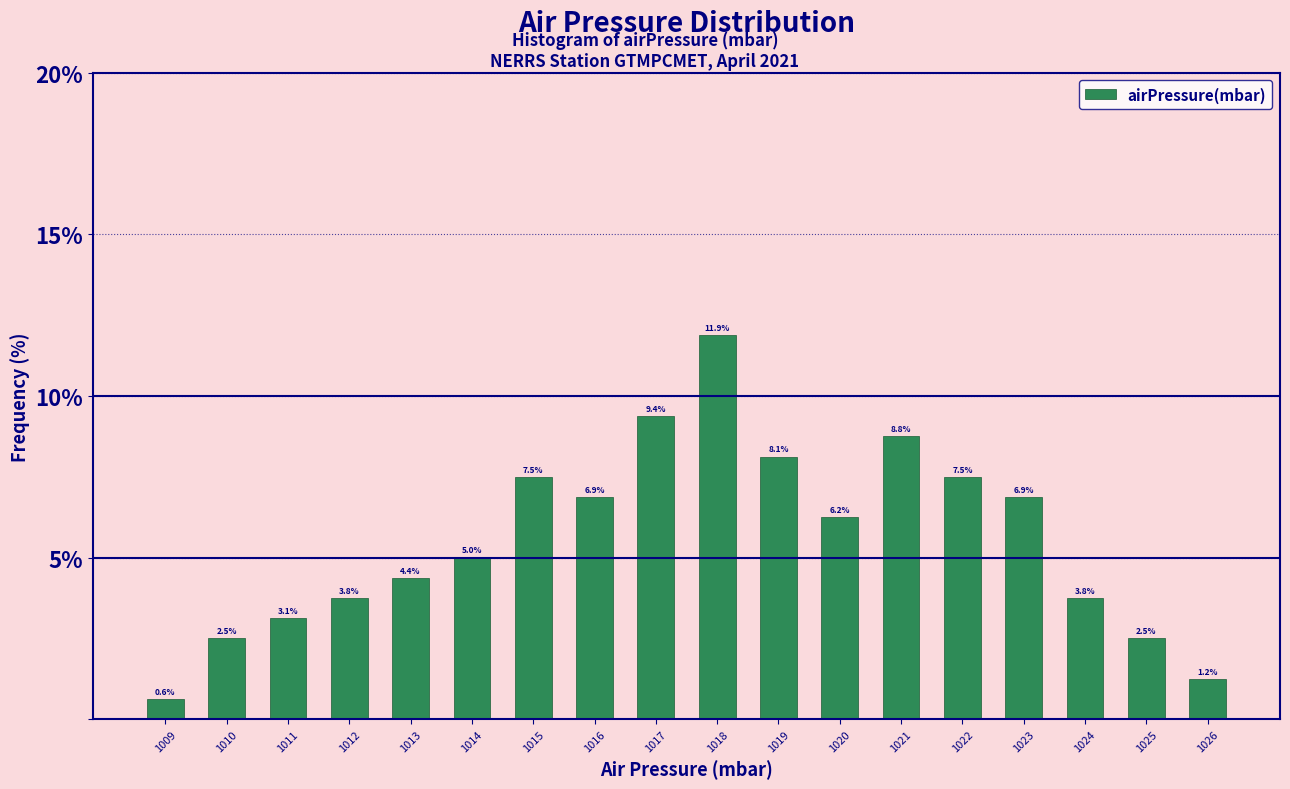

The chart shows a value of 2.3 at 1013. True or false?

False